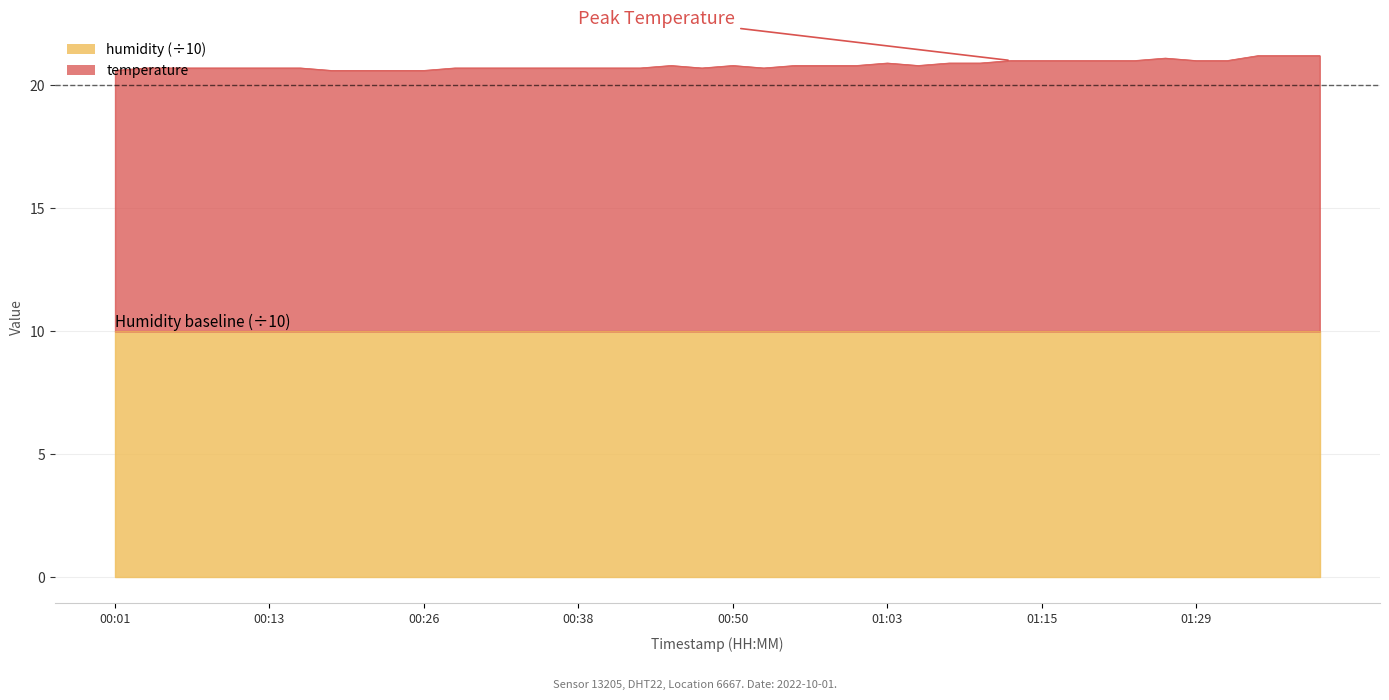

Reading left to right, transcribe all the data shown in this chart.

20.6	20.7	20.7	20.7	20.7	20.7	20.7	20.6	20.6	20.6	20.6	20.7	20.7	20.7	20.7	20.7	20.7	20.7	20.8	20.7	20.8	20.7	20.8	20.8	20.8	20.9	20.8	20.9	20.9	21.0	21.0	21.0	21.0	21.0	21.1	21.0	21.0	21.2	21.2	21.2